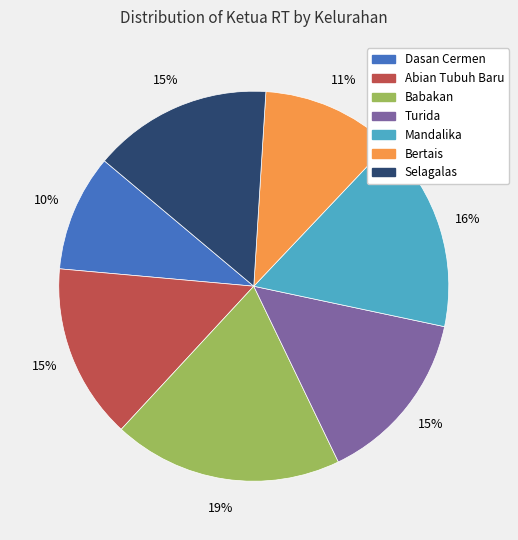

Is the sum of Selagalas and Dasan Cermen greater than half?

No